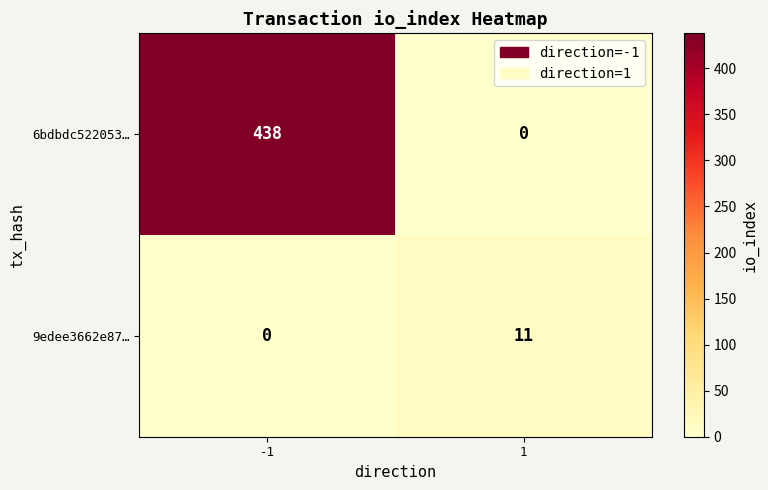

Between -1 and 1, which series saw the biggest shift?

6bdbdc522053…